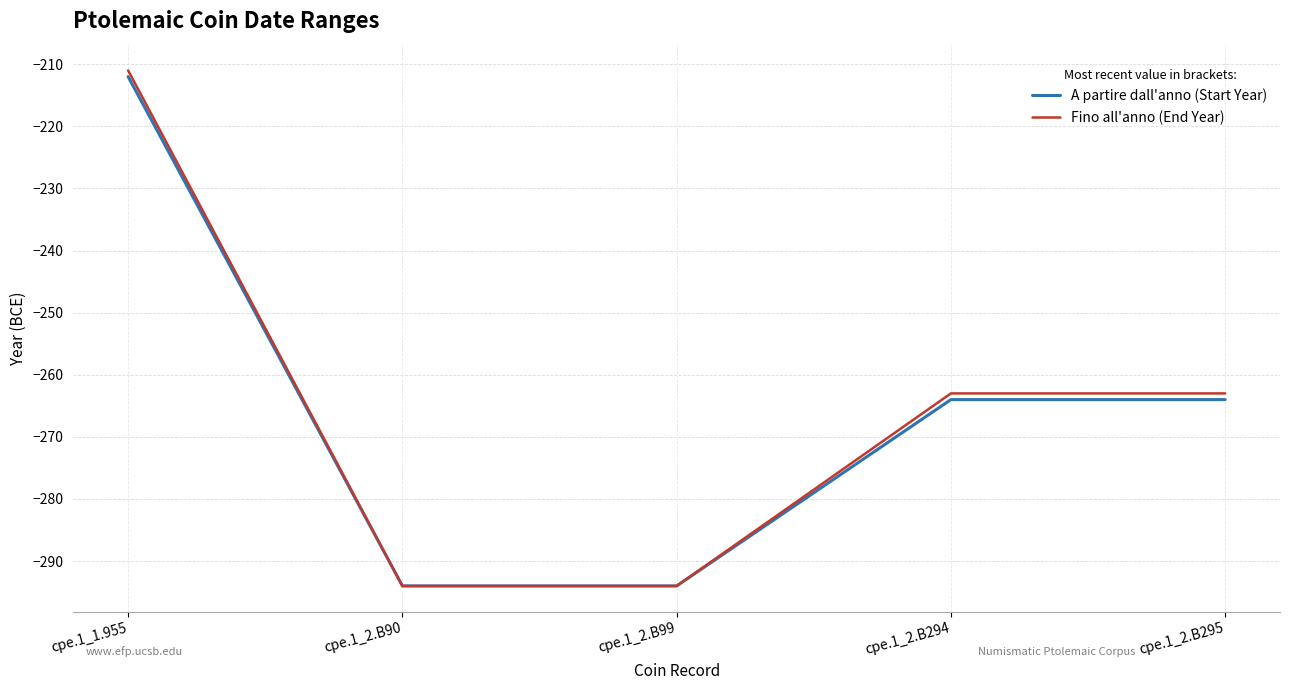

Which label corresponds to the largest value in the chart?

cpe.1_1.955